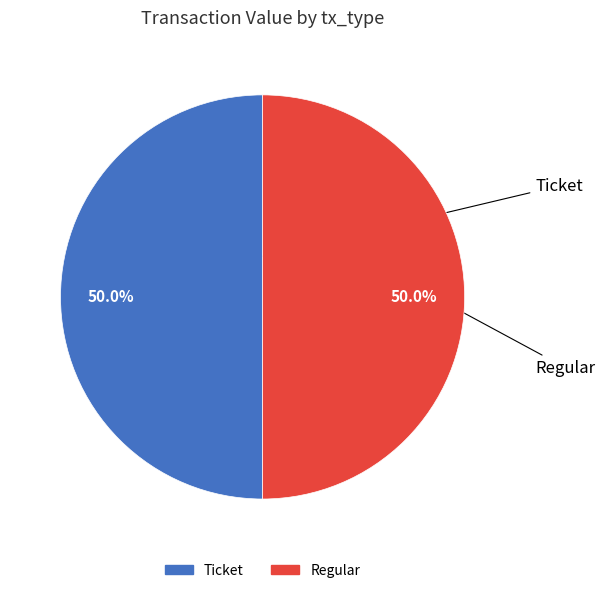

Which slice is the largest?

Regular (io_index=5)